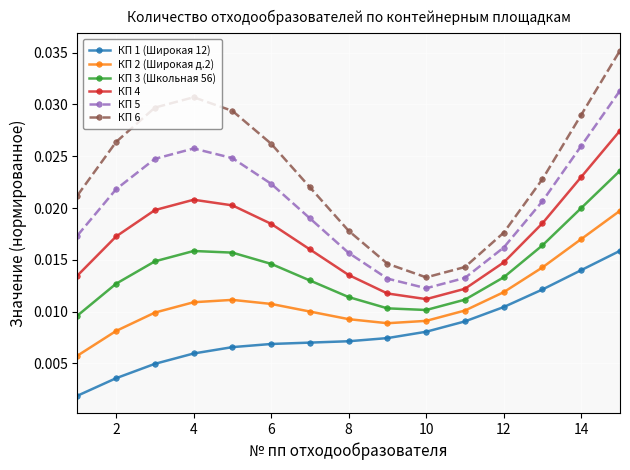

What is the sum of all КП 5 values?

0.3